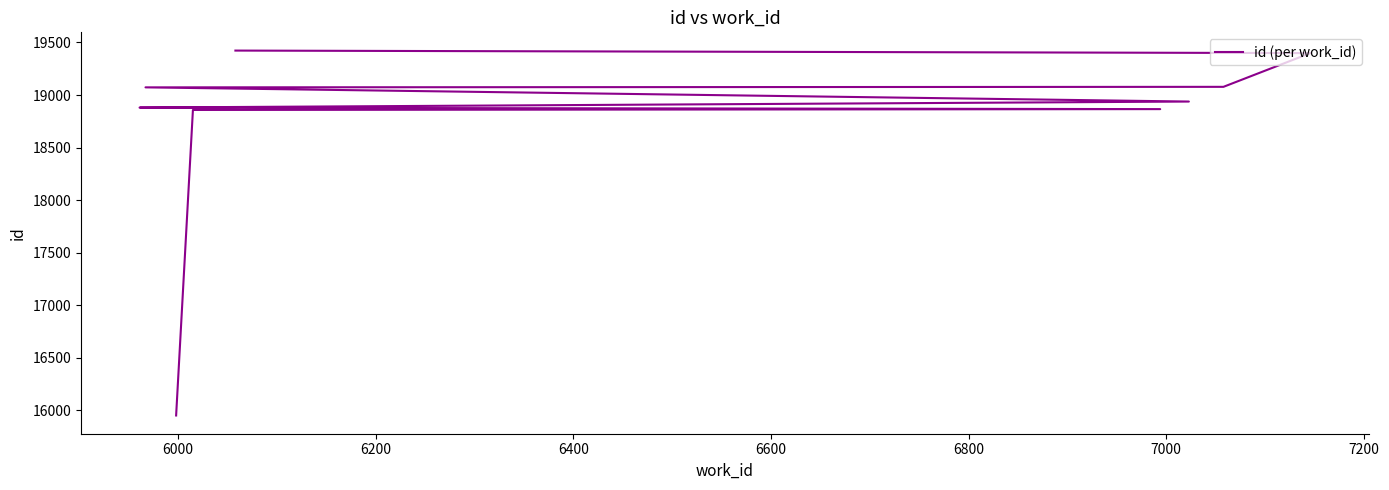

What is the label of the 8th point from the right?

6200